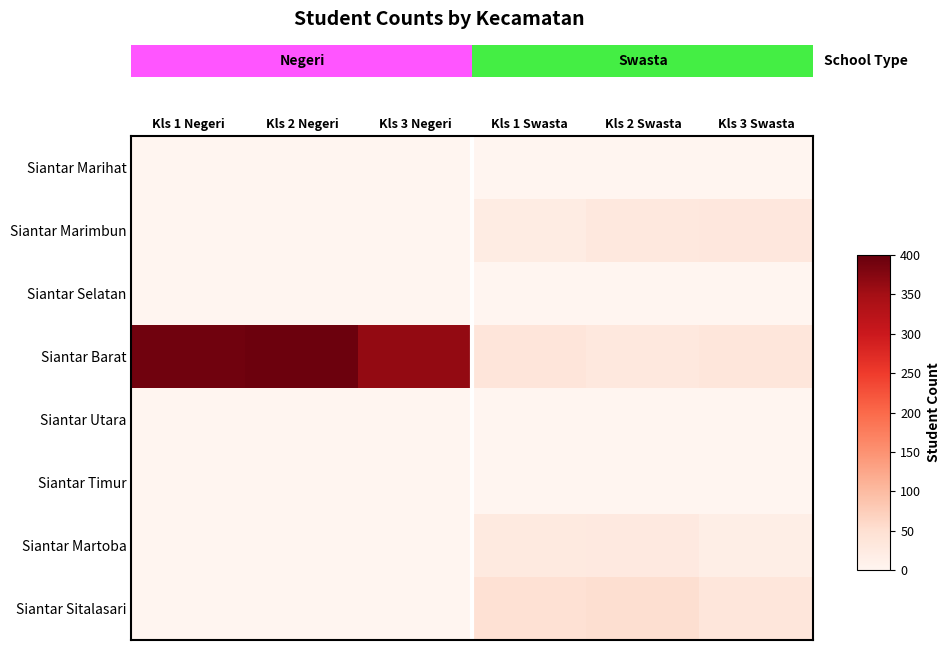

Which category has the lowest value across all series?

Kls 1 Negeri